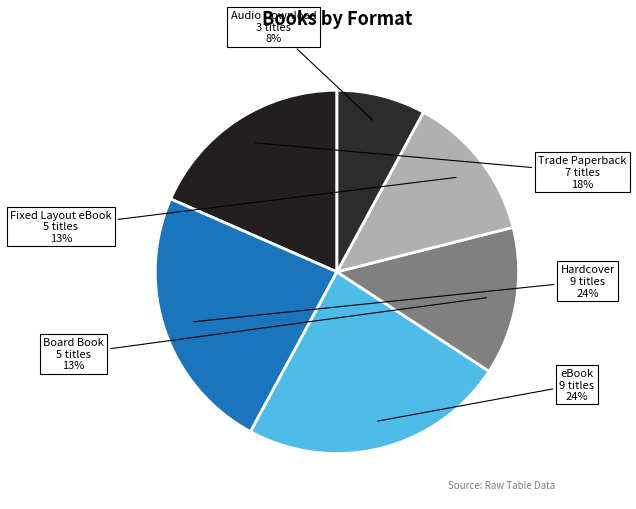

How many segments does this pie chart have?

6